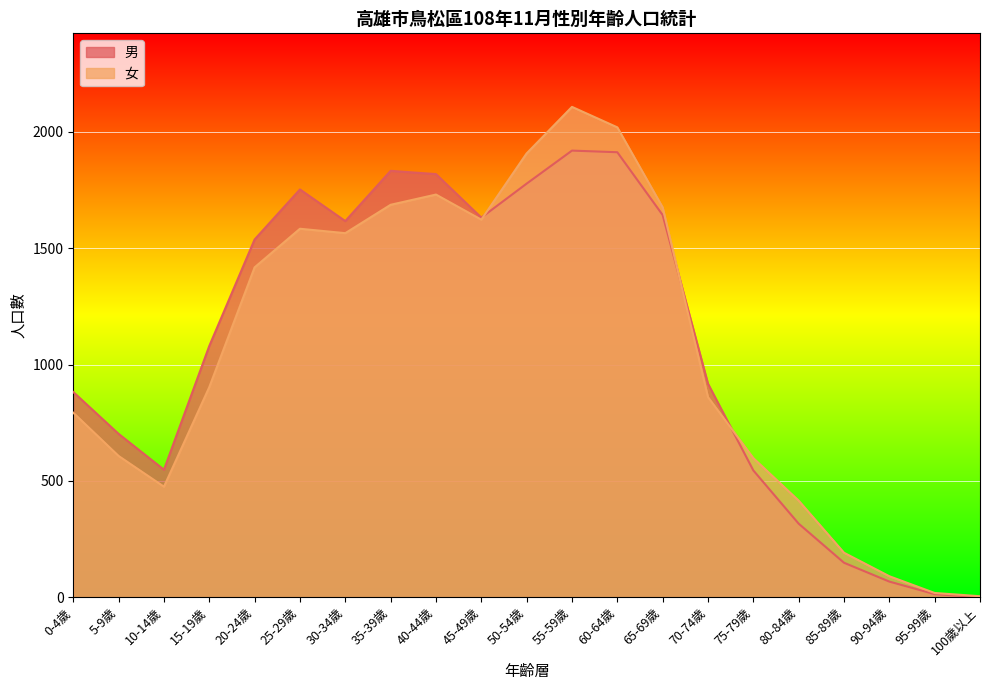

What are all the series names shown in the legend?

男, 女